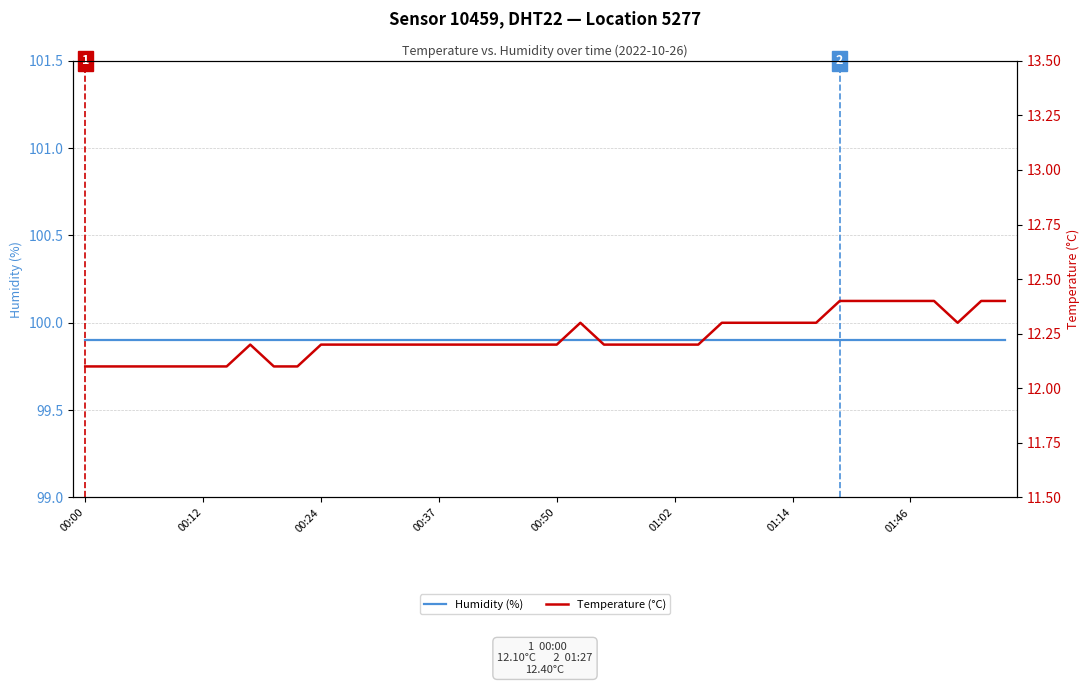

Read the Temperature (°C) value at 8.

12.1